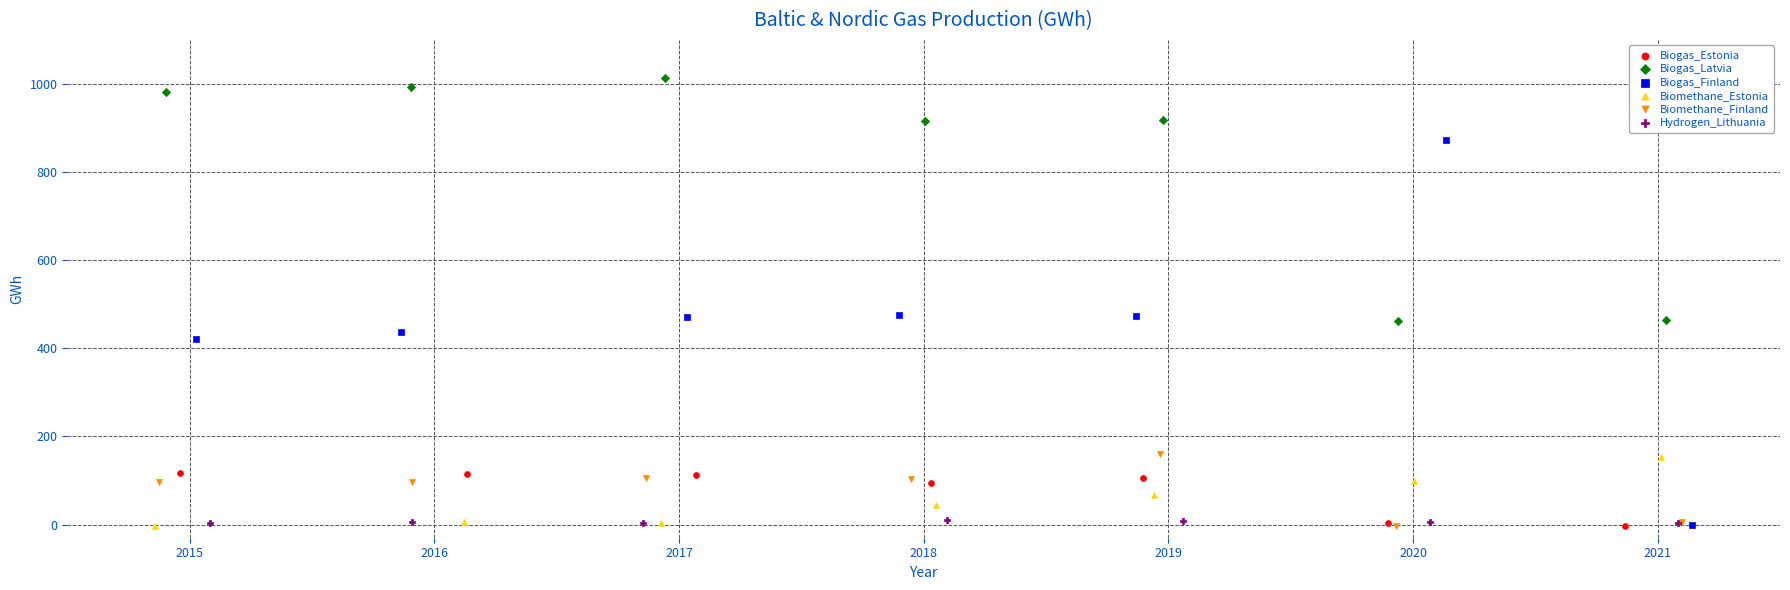

Which series has the widest spread of Y values?

Biogas_Finland